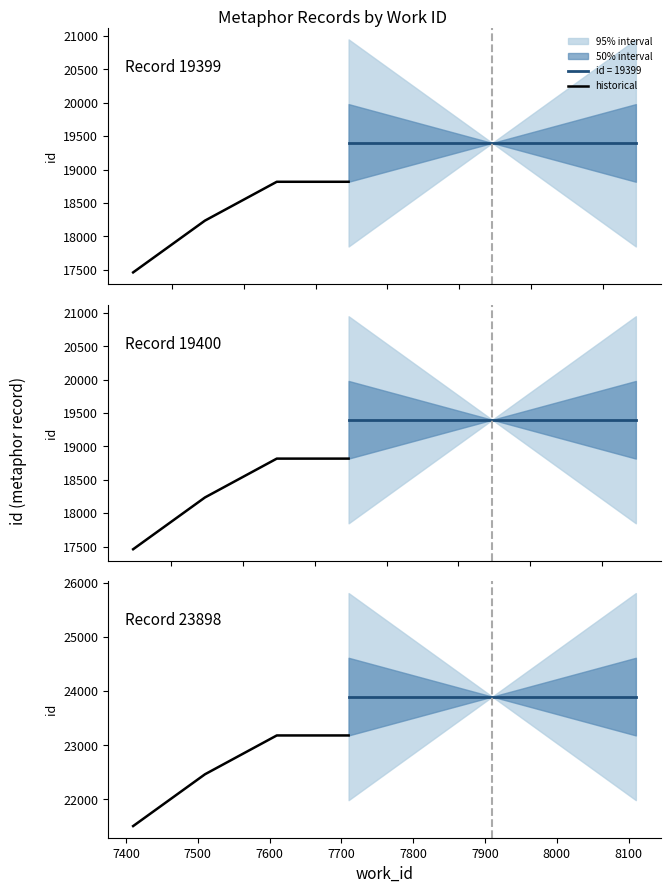

Read the value at 7600.

23181.1